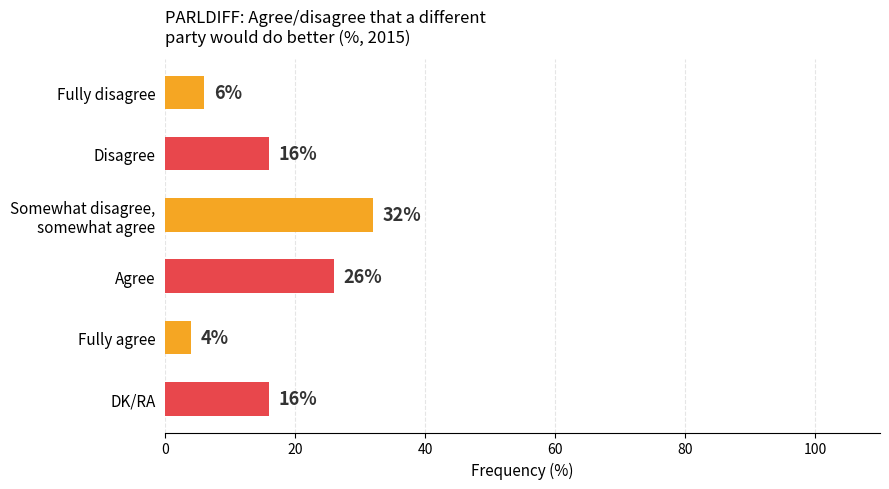

Does the chart contain stacked bars?

No